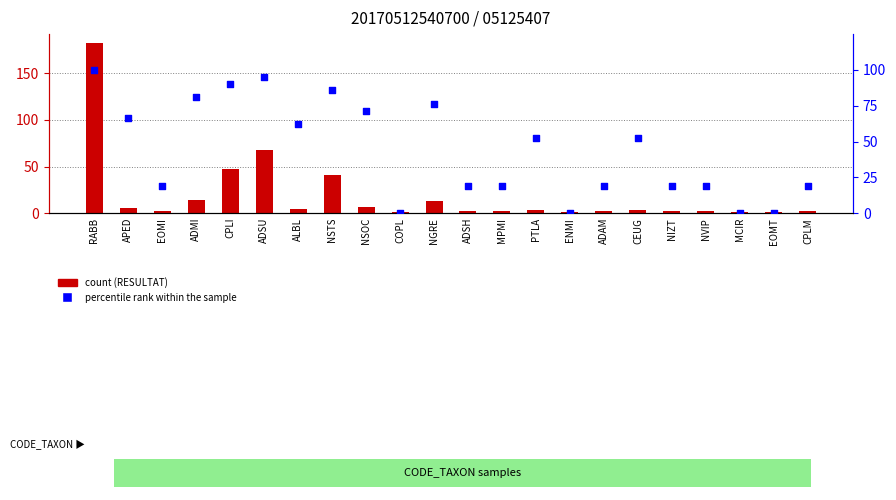

Which series has the largest Y range (max minus min)?

count